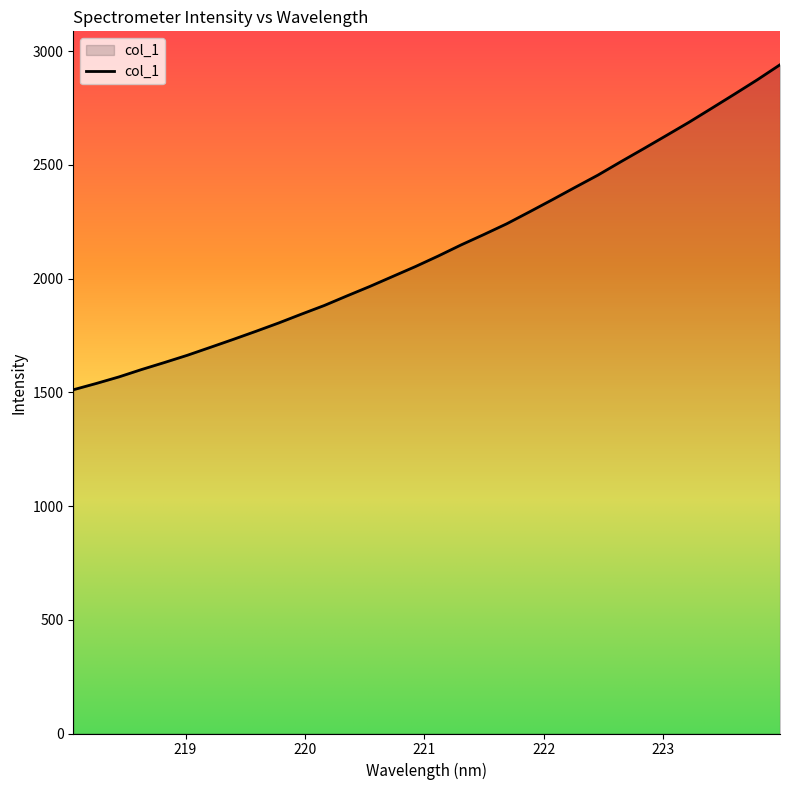

What is the maximum value shown in the chart?

2940.2